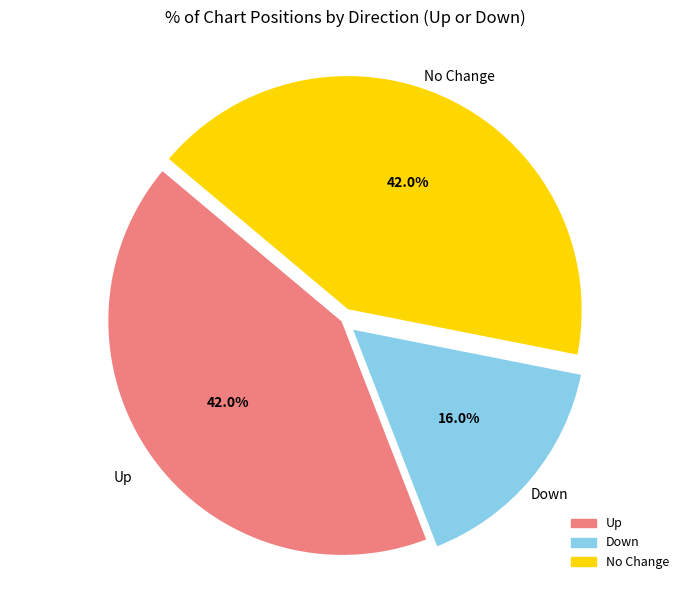

Does any single category account for the majority?

No